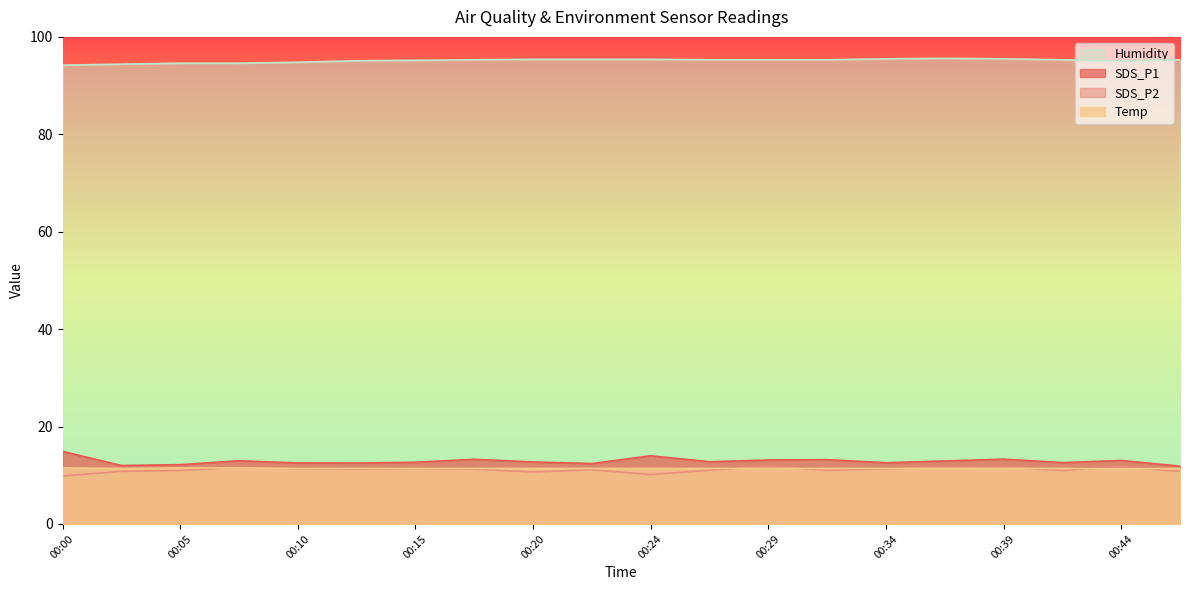

How many series are shown in this chart?

4